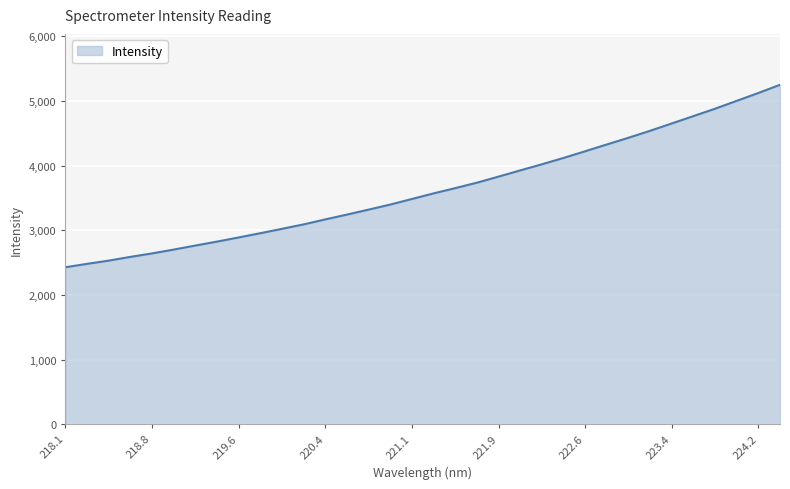

What is the difference between the maximum and minimum values?

2822.8